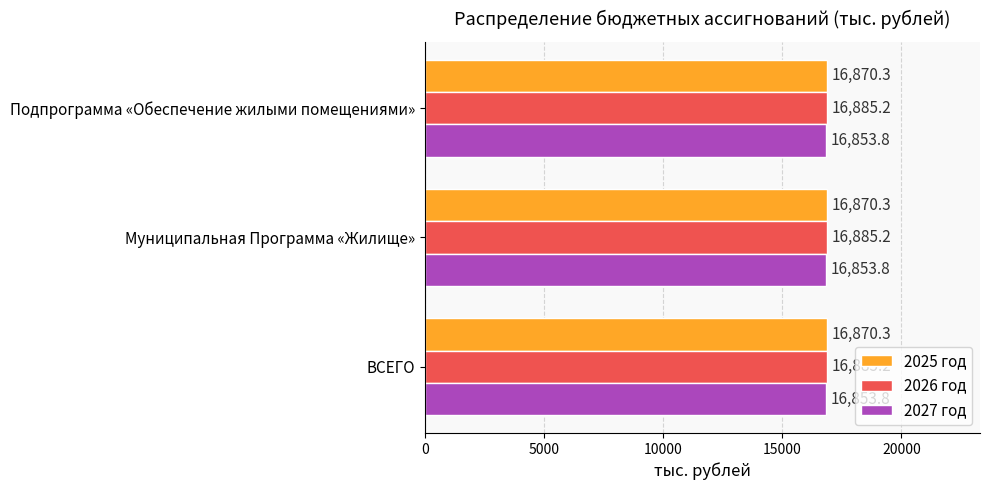

At how many categories does at least one series exceed 16873?

3